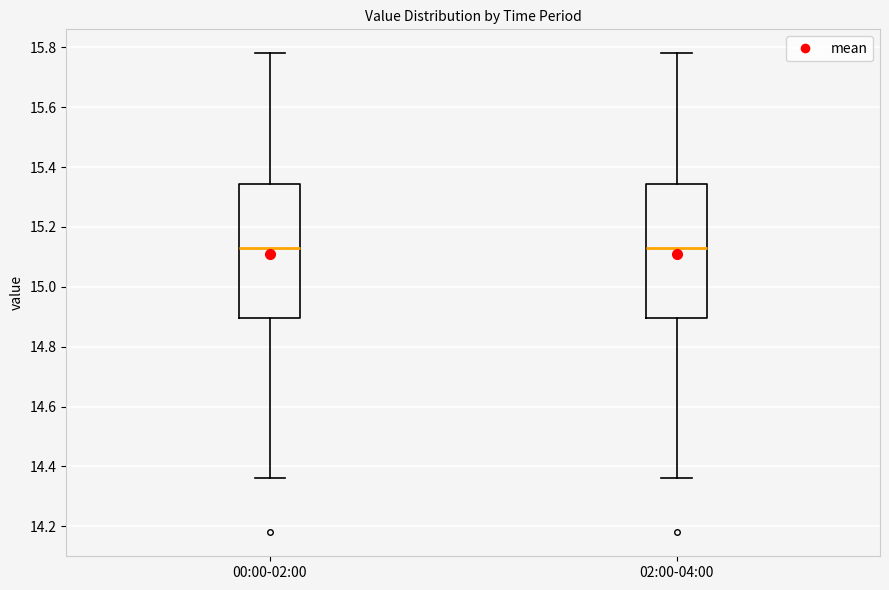

Reading left to right, transcribe this box plot: for each box, give where its median line is, the range the box spans, and where its two whiskers end, as read against the y-axis. The values are not printed on the chart, so give them approximately, as read against the axis.

00:00-02:00: median 15.14, box 14.90 to 15.34, whiskers 14.36 to 15.78
02:00-04:00: median 15.14, box 14.90 to 15.34, whiskers 14.36 to 15.78